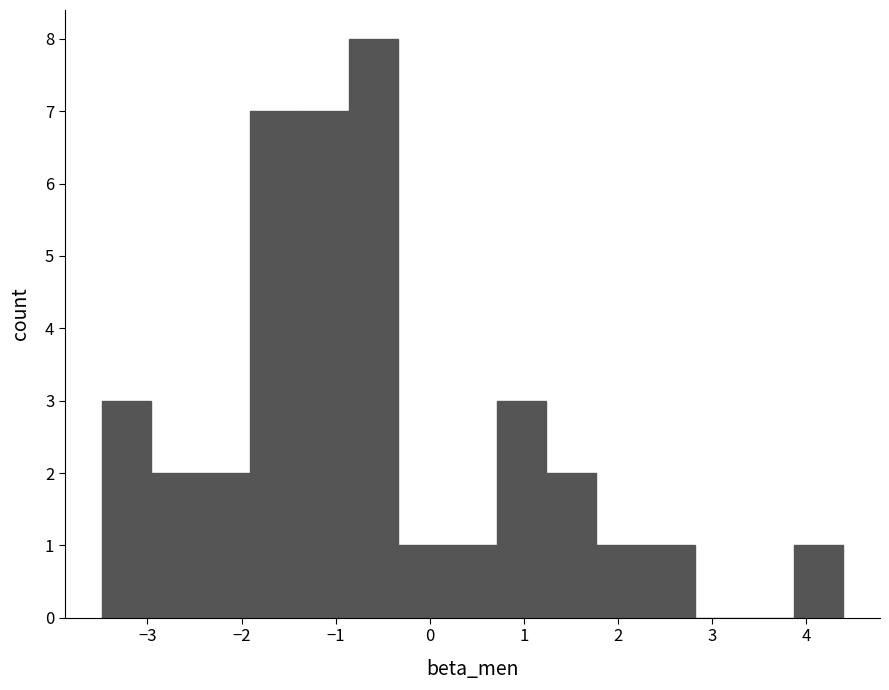

Which range on the x-axis has the tallest bar?

-0.9 to -0.3